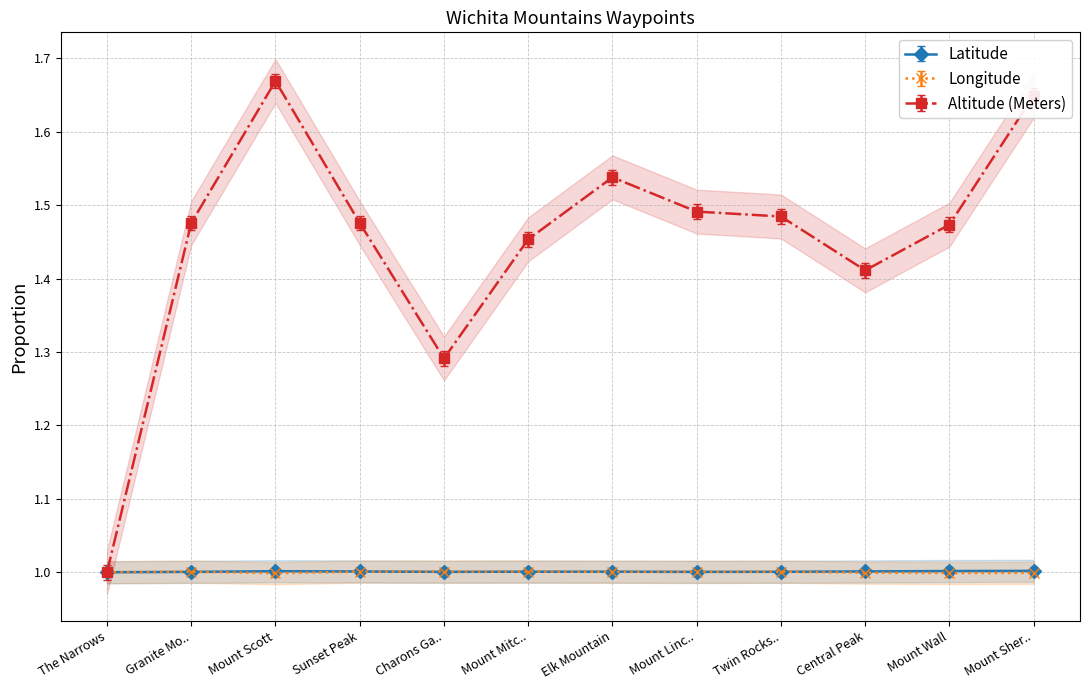

True or false: Latitude has more than 1 points higher than both neighbors.

True